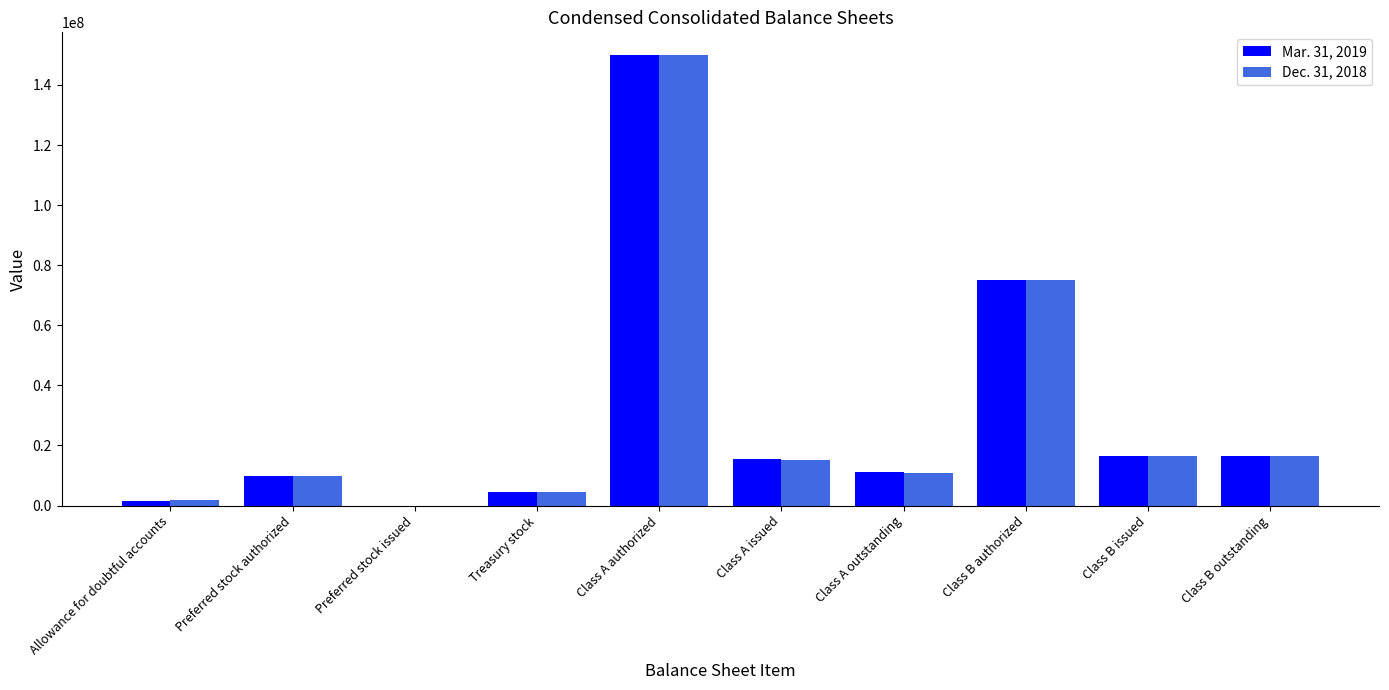

The value of Dec. 31, 2018 at Class A authorized is 74182073. True or false?

False